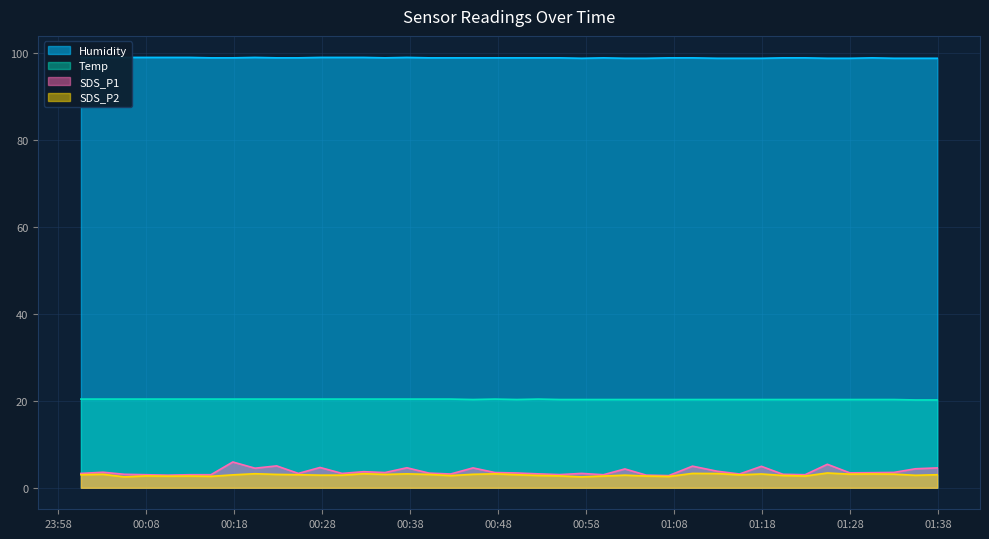

What is the minimum value shown in the chart?

2.5